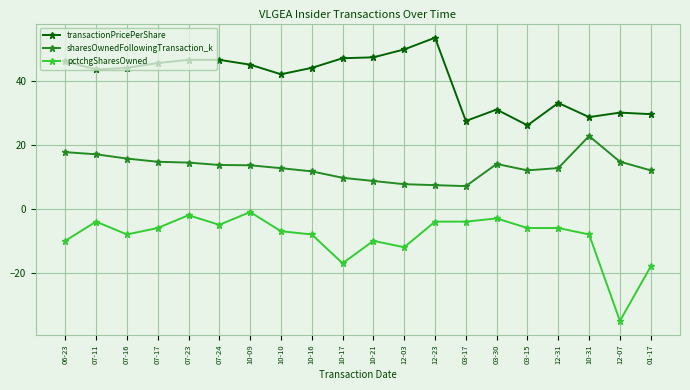

True or false: sharesOwnedFollowingTransaction_k and transactionPricePerShare intersect in this chart.

False